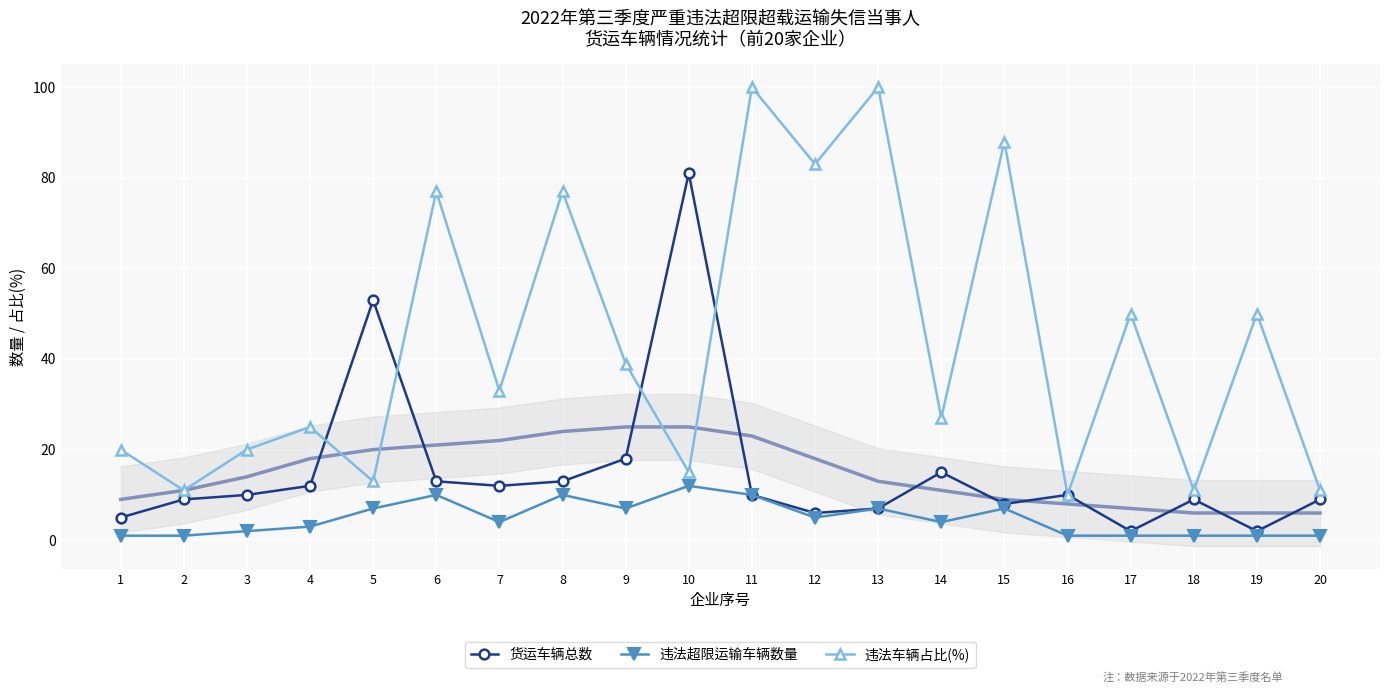

Between 16 and 6, which is larger?

6